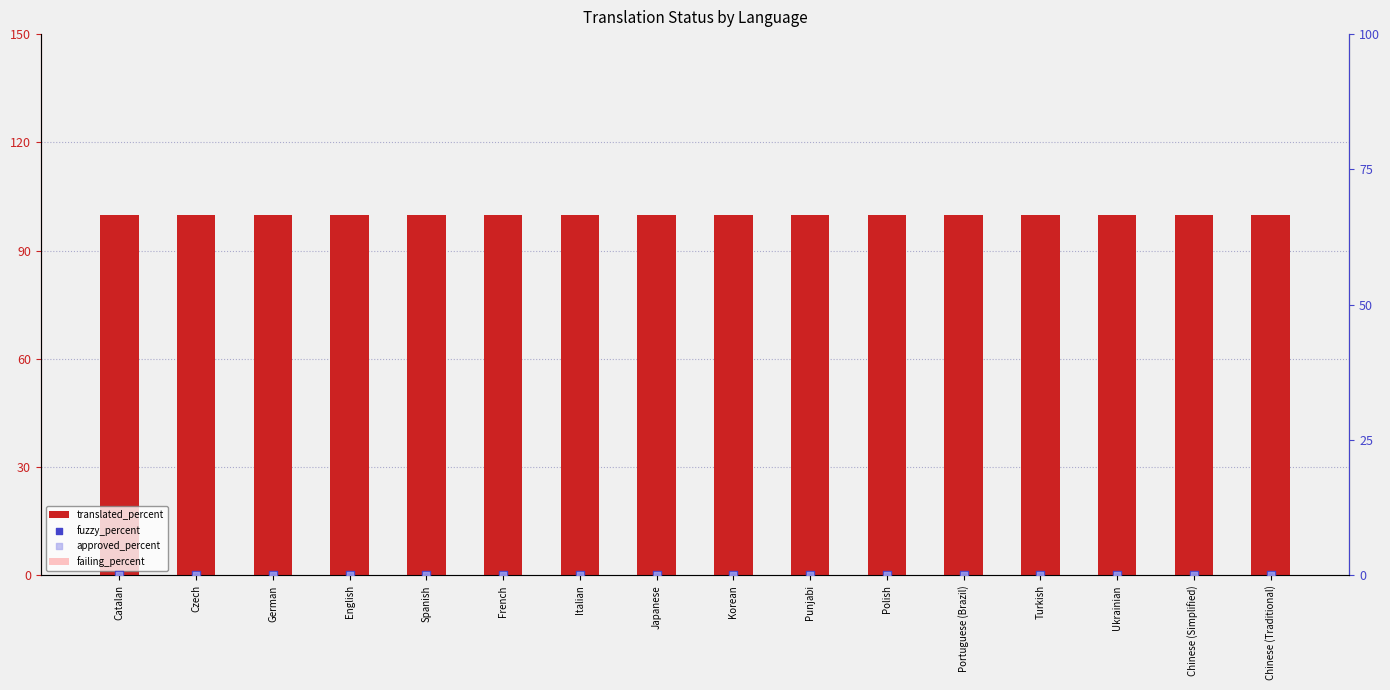

At how many categories does at least one series exceed 78?

16